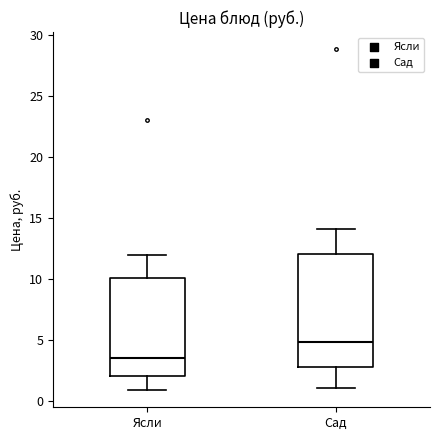

Reading left to right, transcribe this box plot: for each box, give where its median line is, the range the box spans, and where its two whiskers end, as read against the y-axis. The values are not printed on the chart, so give them approximately, as read against the axis.

Ясли: median 3.5, box 2.0 to 10.0, whiskers 1.0 to 12.0
Сад: median 5.0, box 3.0 to 12.0, whiskers 1.0 to 14.0